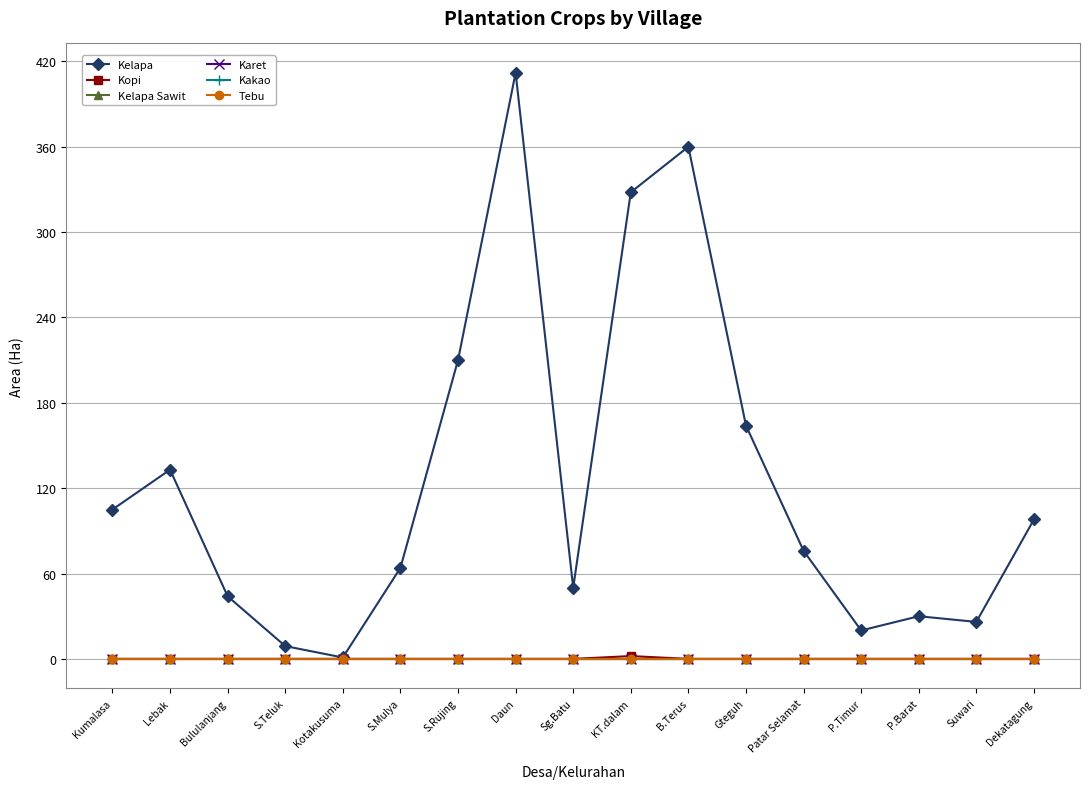

Which series has the largest total across all categories?

Kelapa